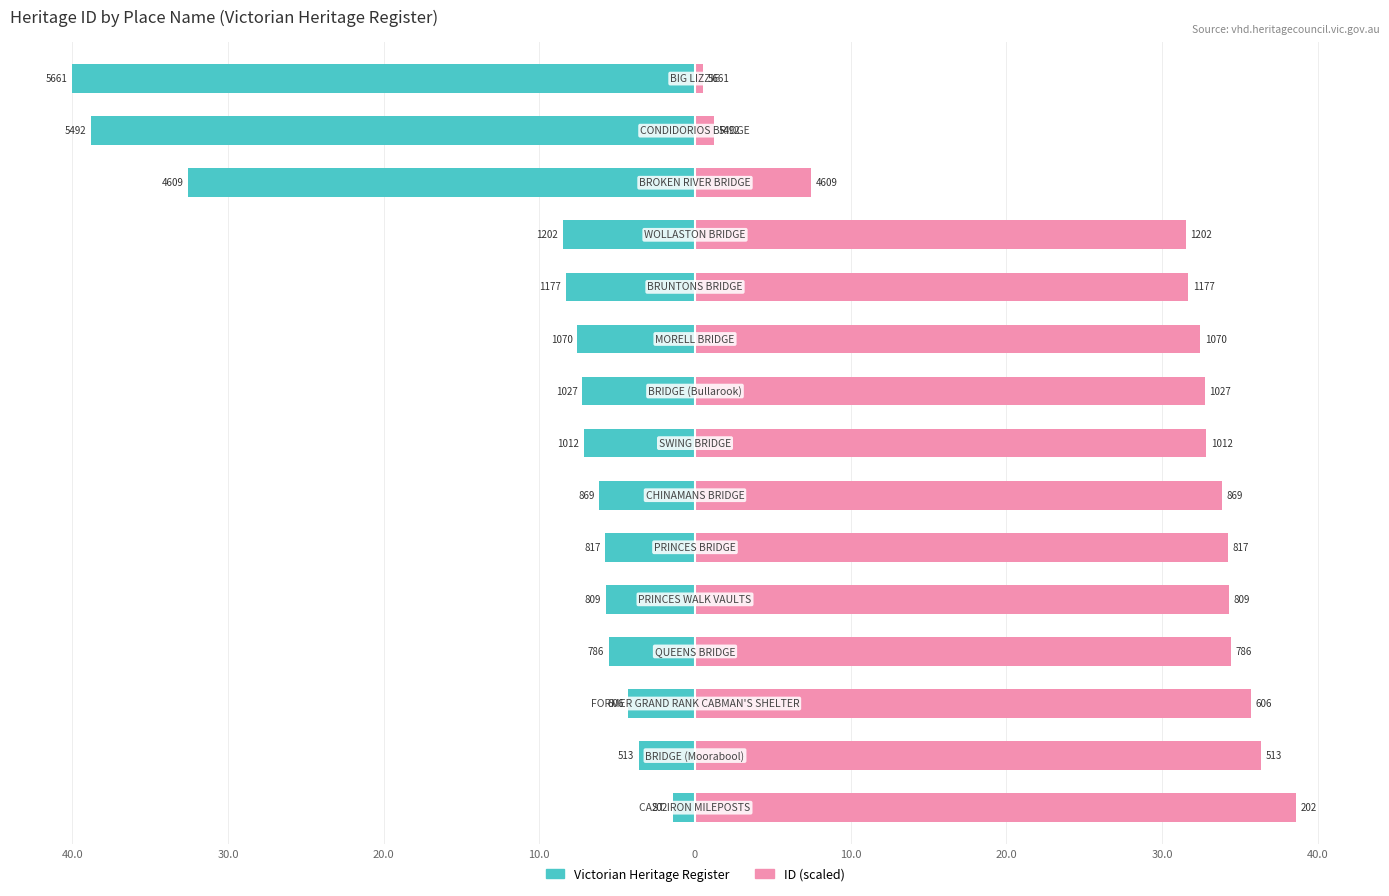

What value does the Victorian Heritage Register series have at 30.0?

-3.6